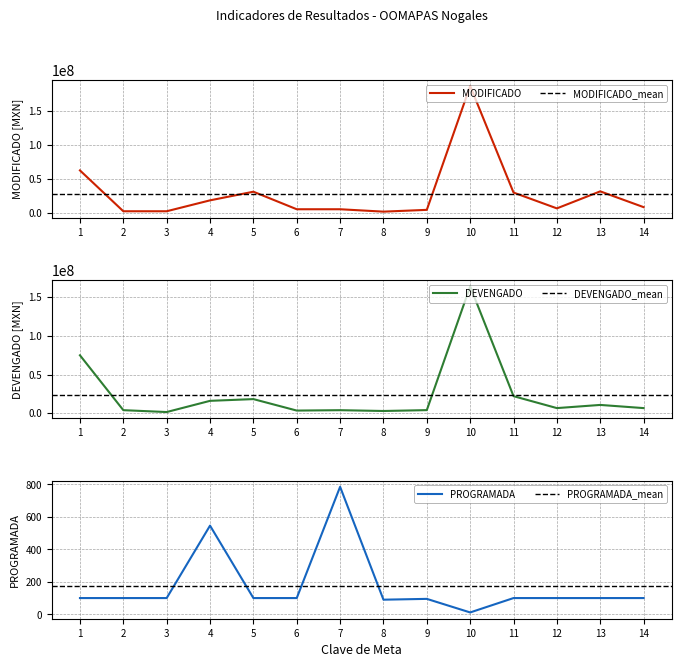

At which label does DEVENGADO first exceed 6599583?

1